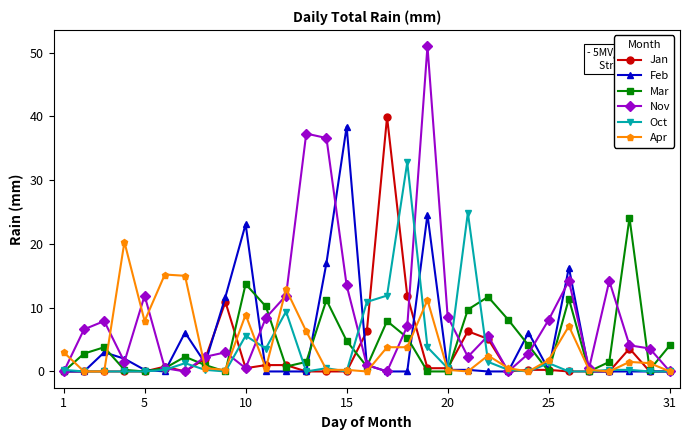

What is the maximum value for Apr?

20.3